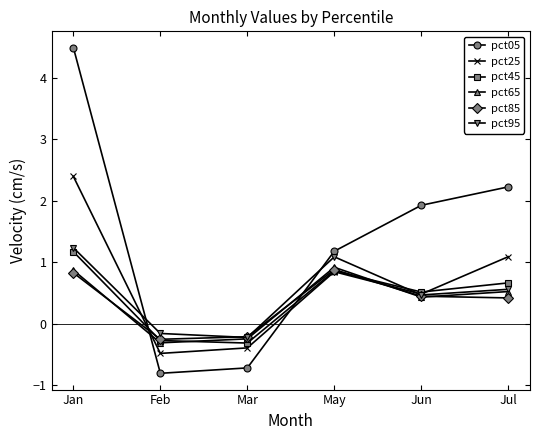

Which series ends up on top after the final intersection of pct25 and pct85?

pct25